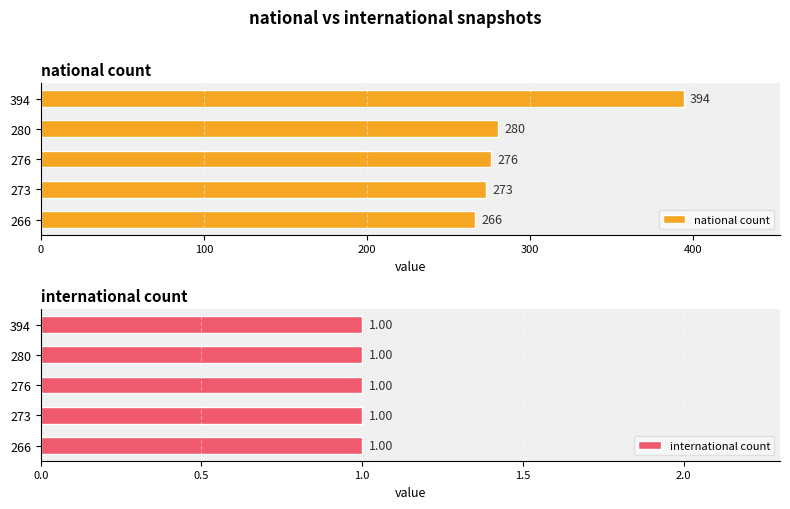

The national count series shows 280 at 280. True or false?

True